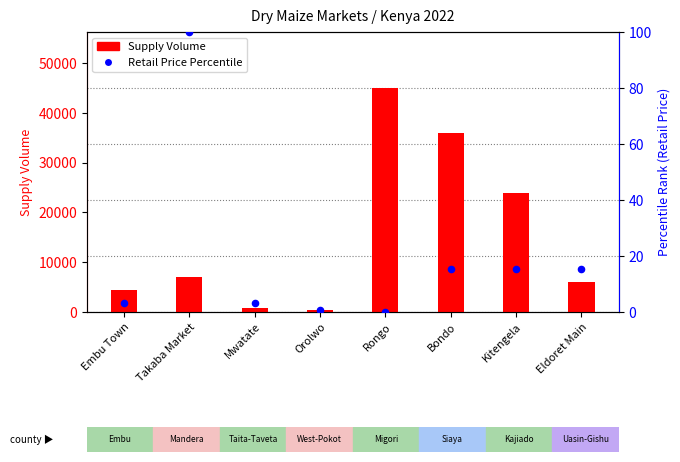

What are all the series names shown in the legend?

Supply Volume, Retail Price Percentile